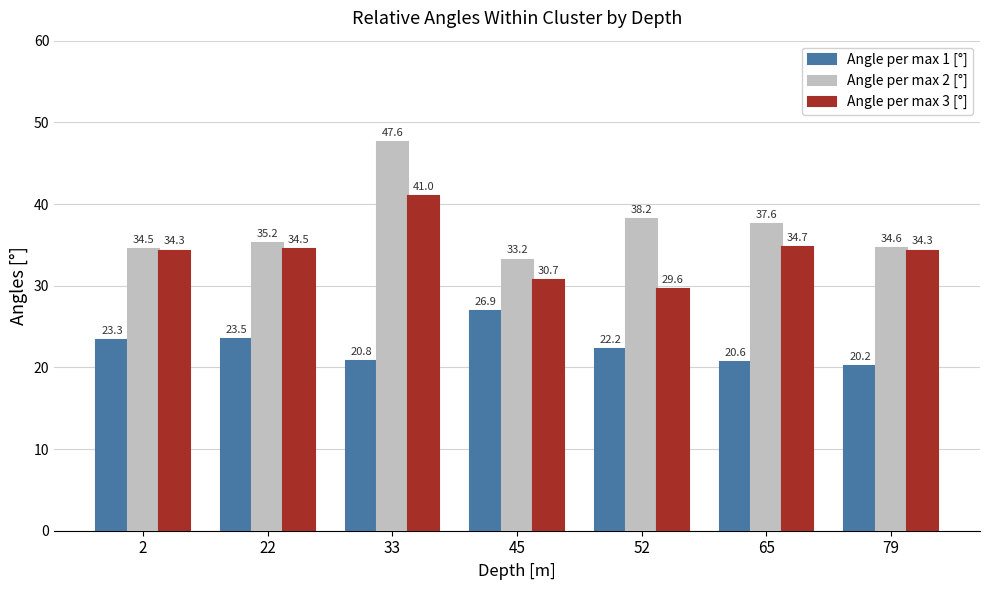

Count the number of data series in this chart.

3